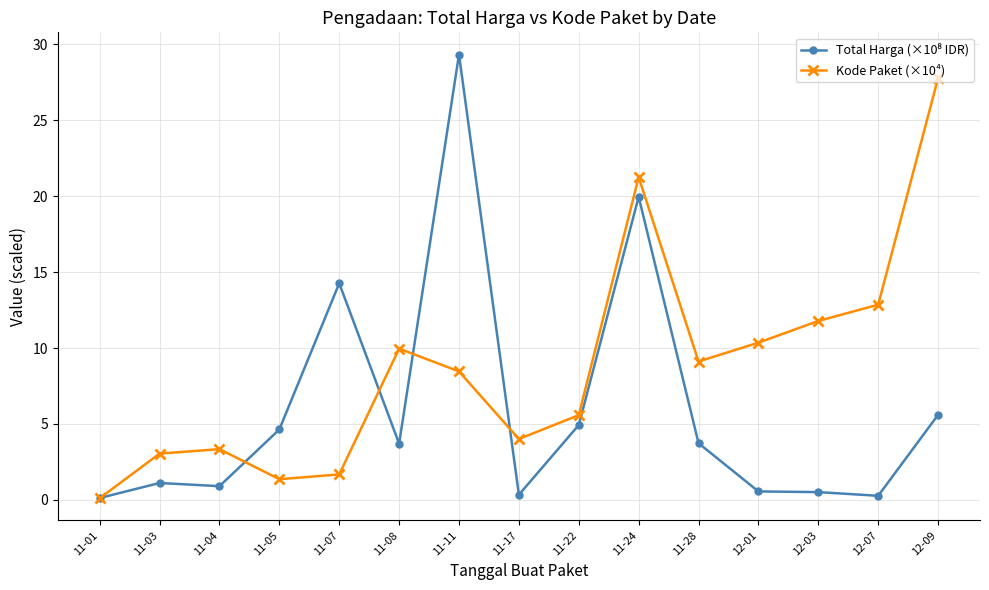

What is the total value across all series at 12-09?

33.4